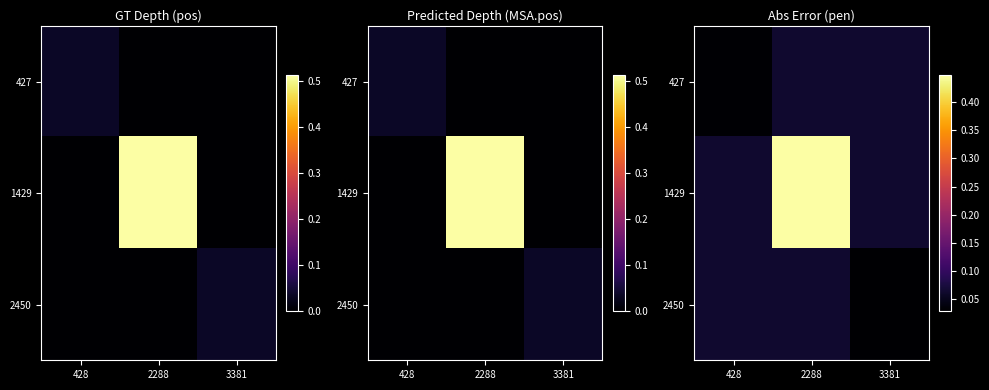

Is it true that 427 equals 0.0 at 428?

True